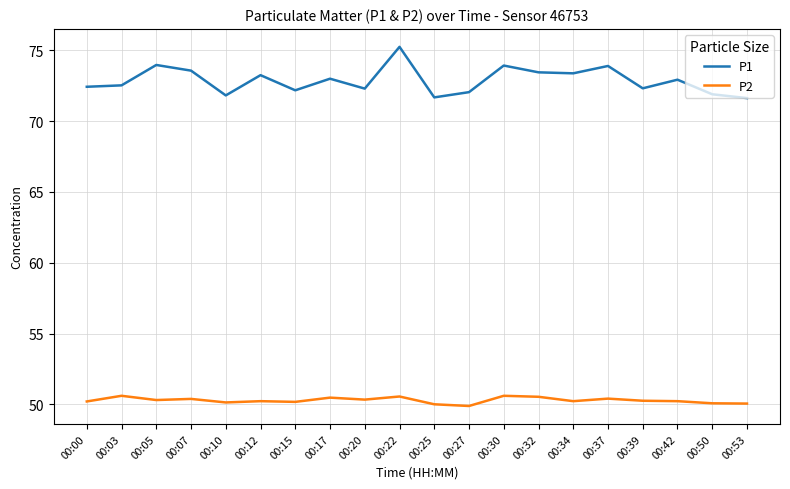

What is the total value across all series at 00:42?

123.2